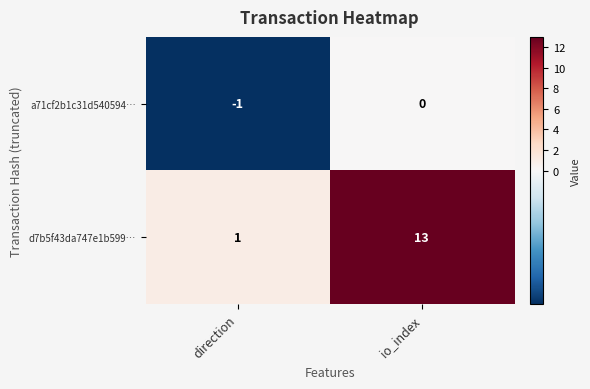

What is the spread (max minus min) of values at direction?

2